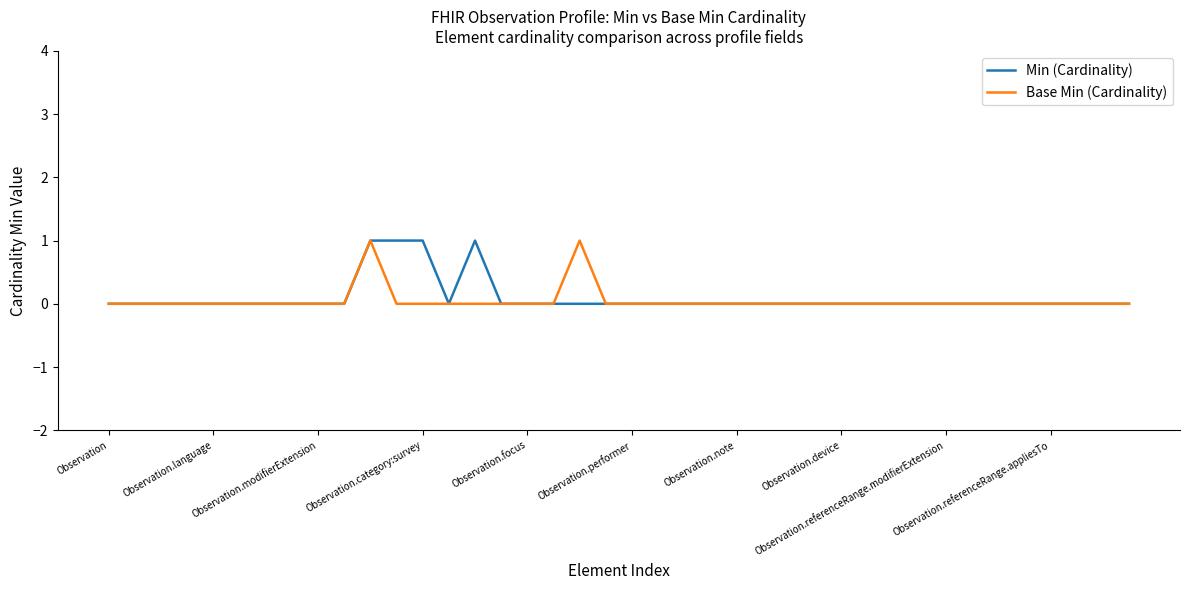

At which category does Min (Cardinality) reach its first local valley?

13